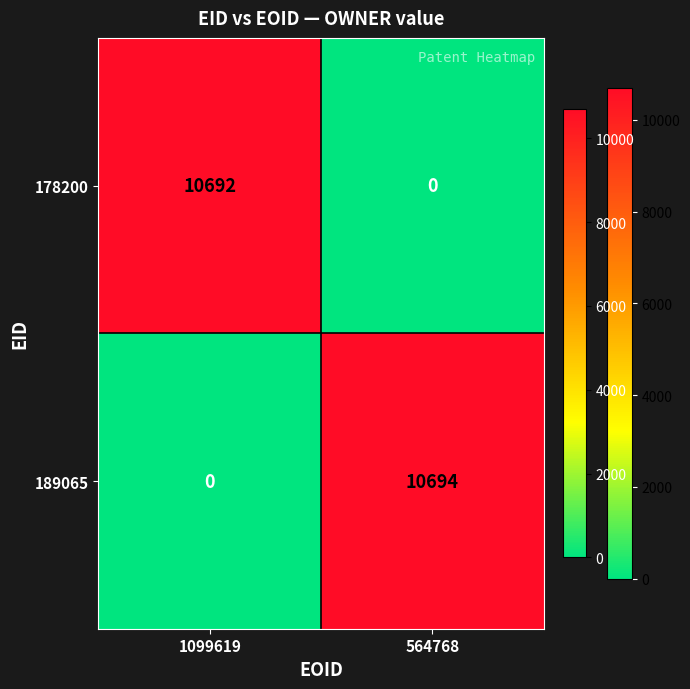

Is the value of 189065 at 564768 greater than the value of 178200 at 564768?

Yes